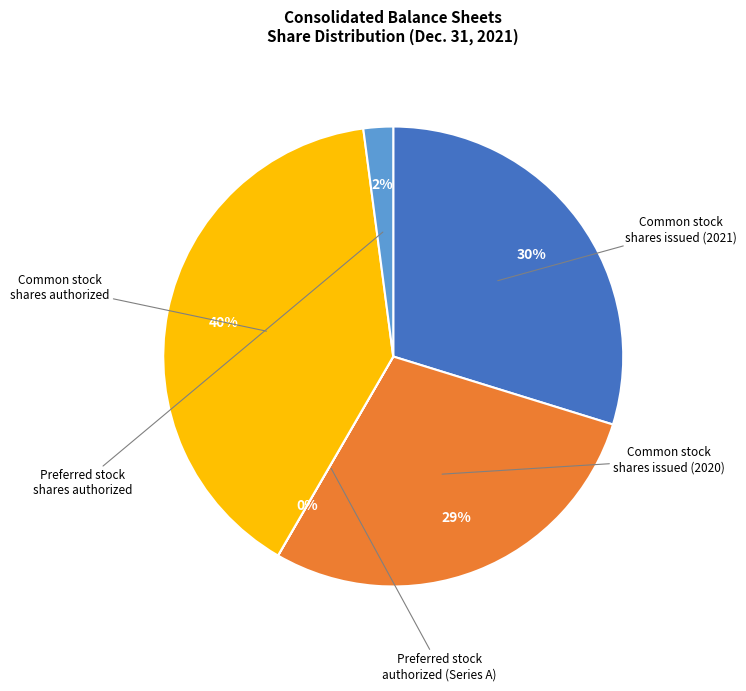

Is there a majority slice in this chart?

No